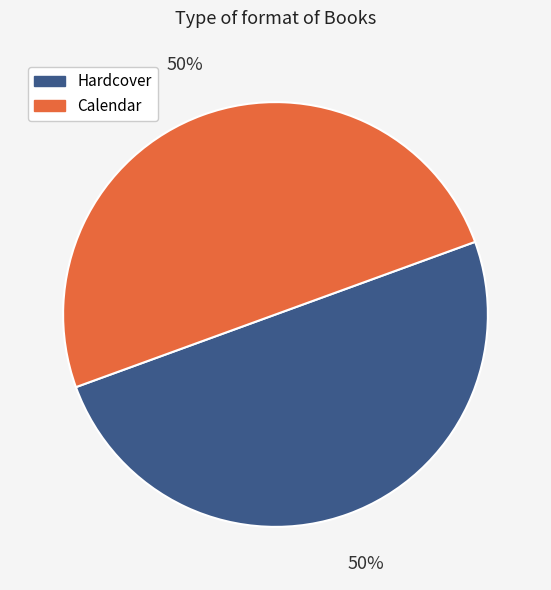

What is the ratio of the value at Calendar to the value at Hardcover?

1.0